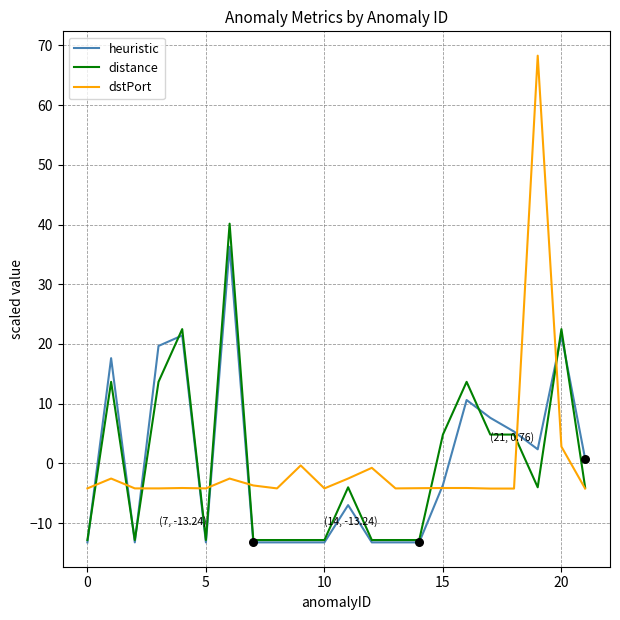

Which series has the widest spread of values?

dstPort